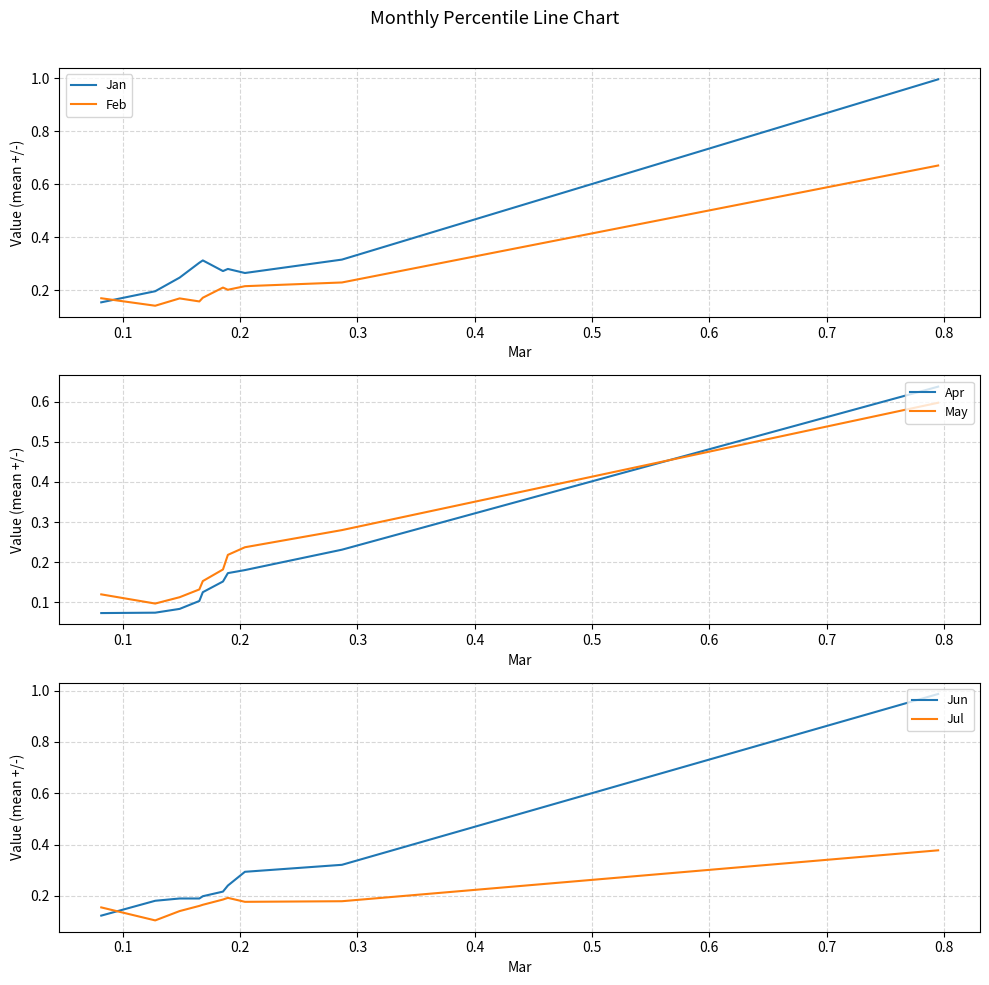

What value does the Feb series have at 0.2?

0.2